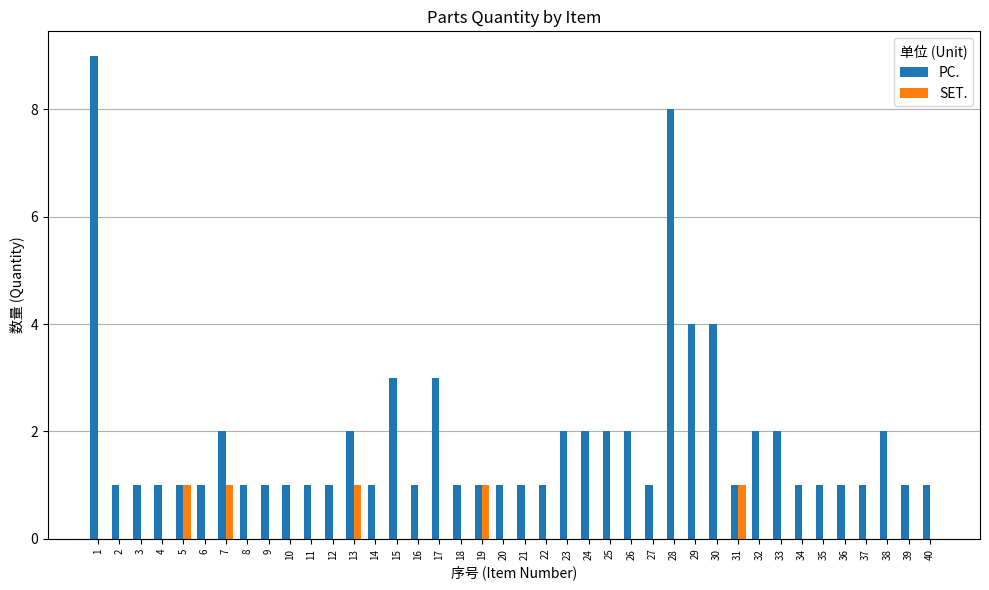

Is the value of PC. at 9 greater than the value of SET. at 9?

Yes